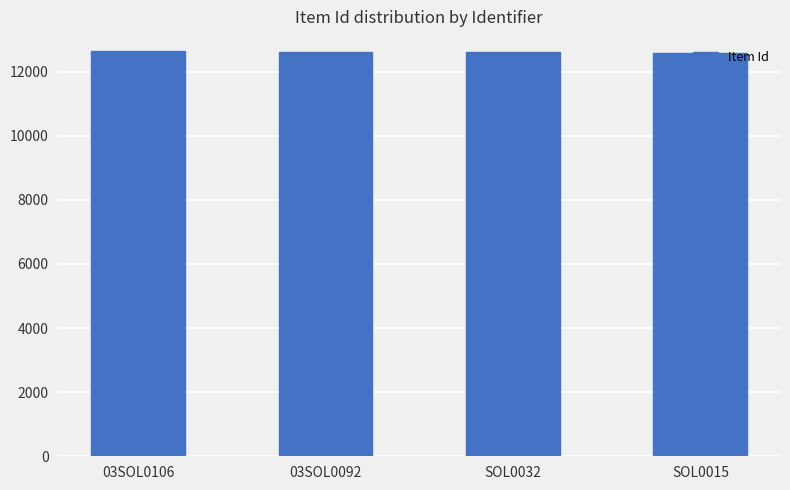

What is the minimum value shown in the chart?

12592